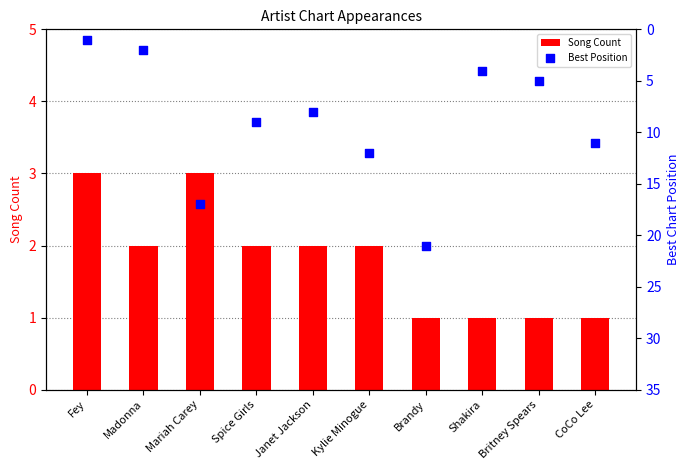

Is the value of Best Position at Janet Jackson greater than the value of Song Count at Mariah Carey?

Yes